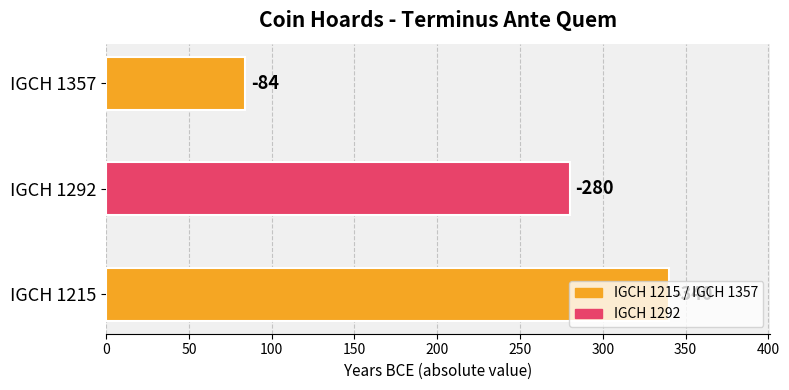

Does the chart contain any negative values?

No